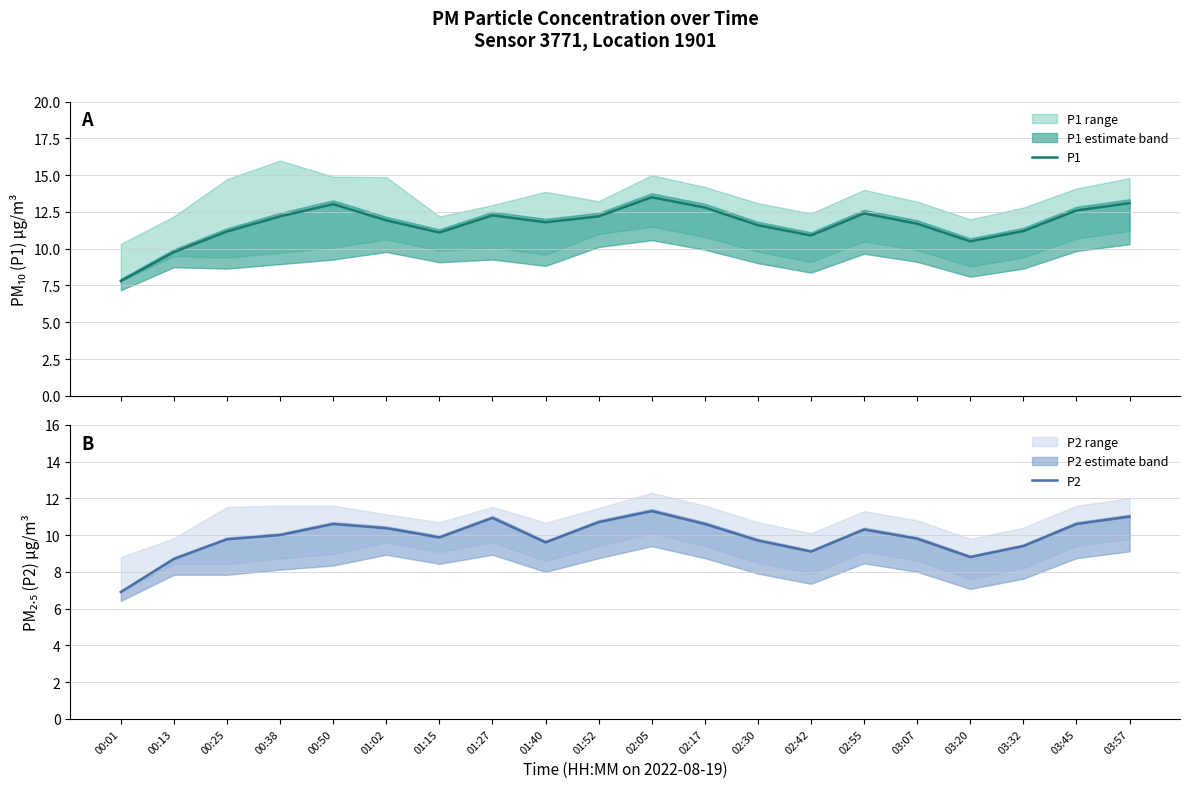

What is the label of the 13th point from the left?

02:30